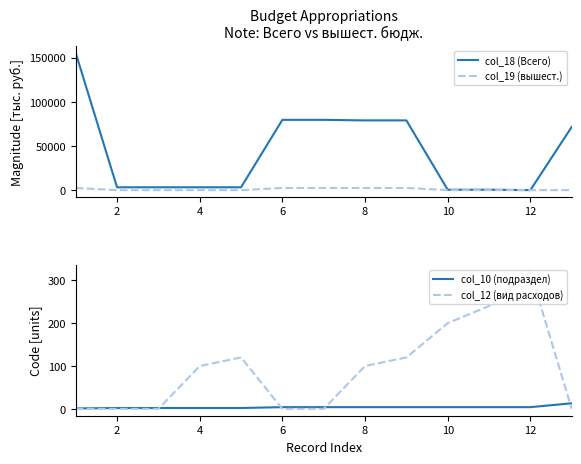

At 10, list the series in order from smallest to largest.

col_12 (вид расходов), col_10 (подраздел), col_19 (вышест.), col_18 (Всего)